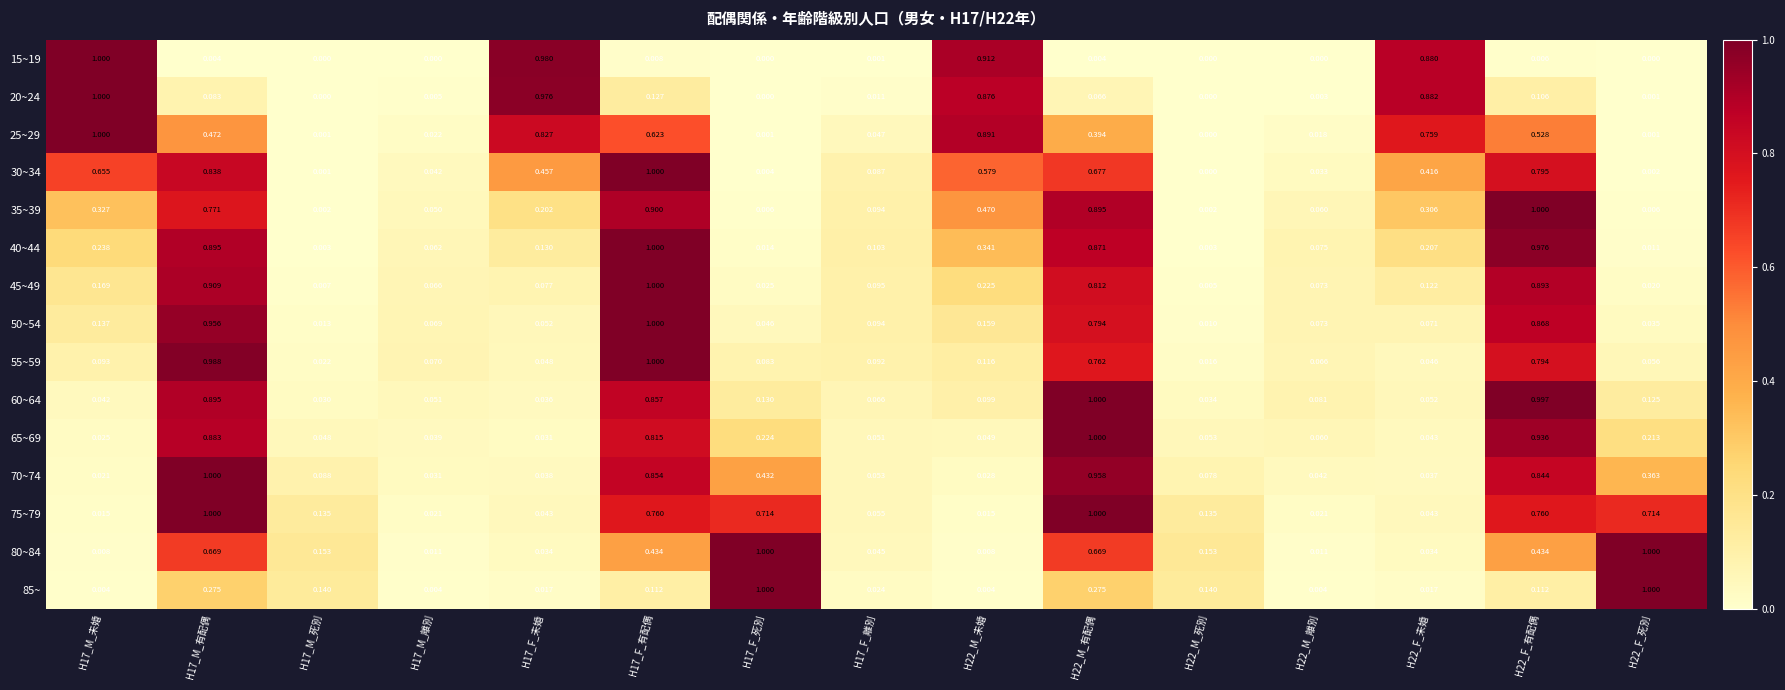

Which series has the largest total across all categories?

30~34